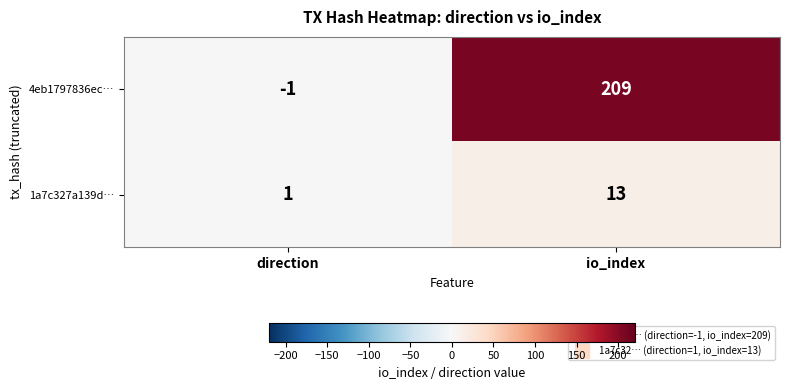

Where is 1a7c327a139d… nearest to the value 7?

direction